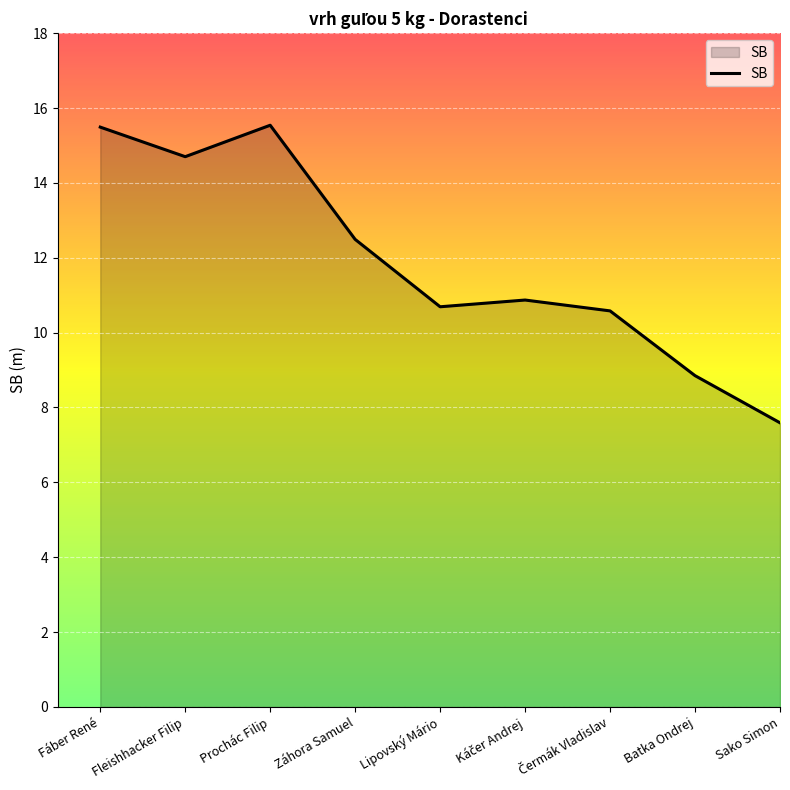

What is the minimum value shown in the chart?

7.6